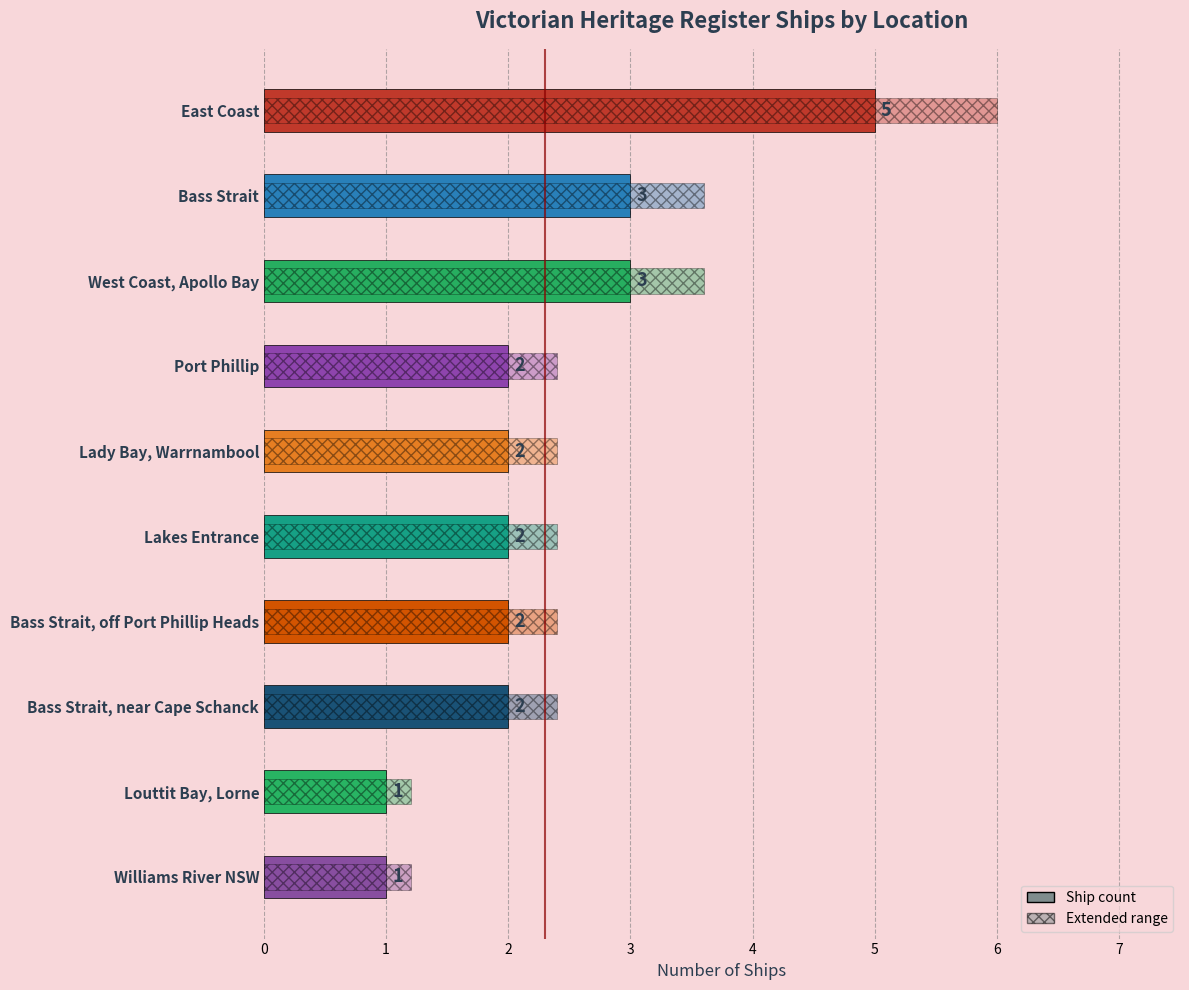

Reading right to left, list all the values displayed in this chart.

1	1	2	2	2	2	2	3	3	5